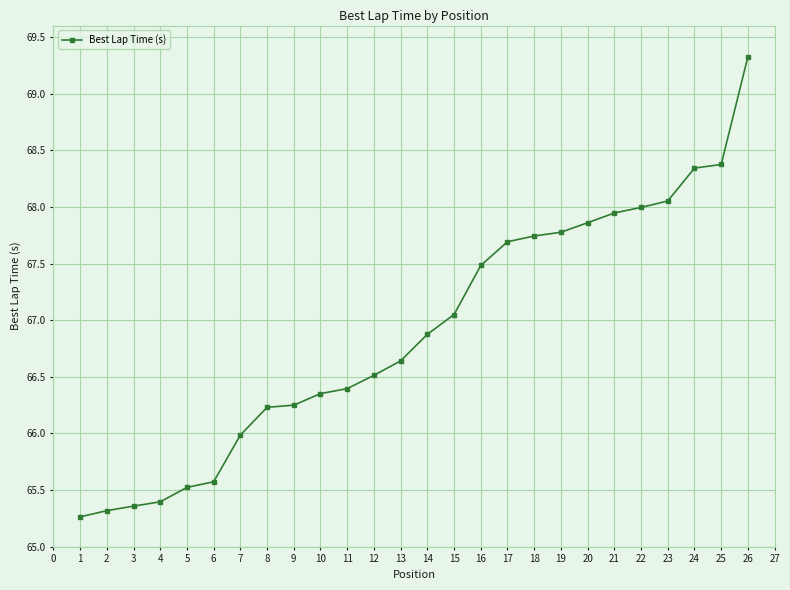

What is the maximum value shown in the chart?

69.3